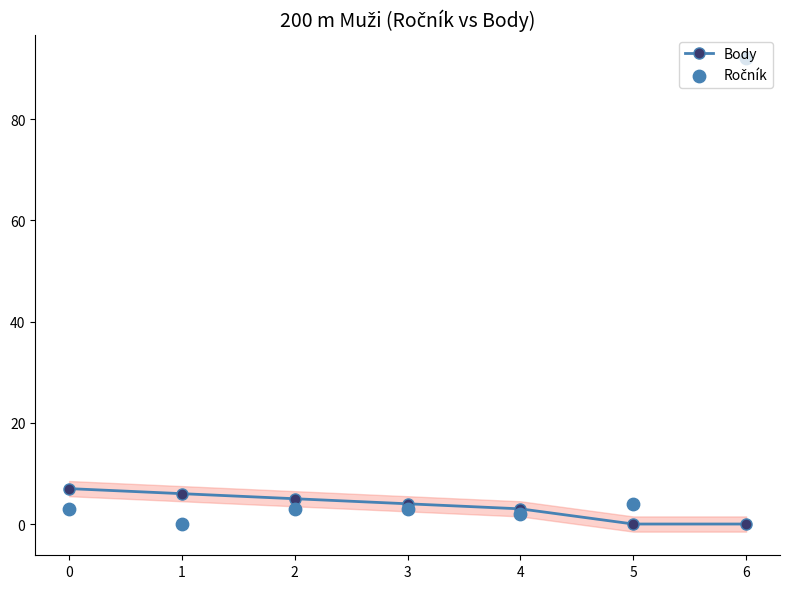

Which series reaches the maximum Y coordinate?

Ročník